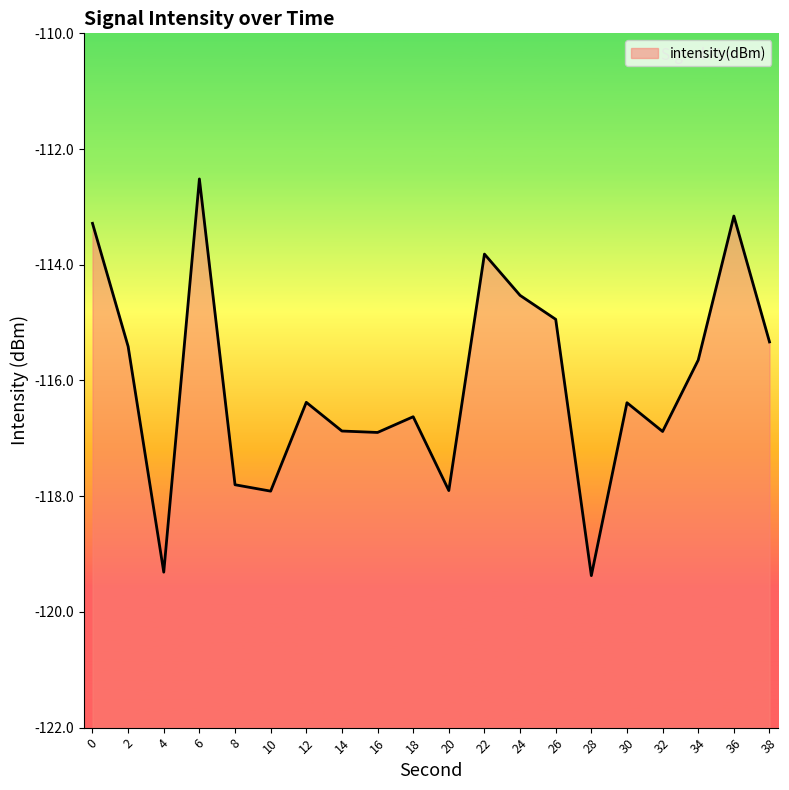

Which has a higher value, 12 or 2?

2